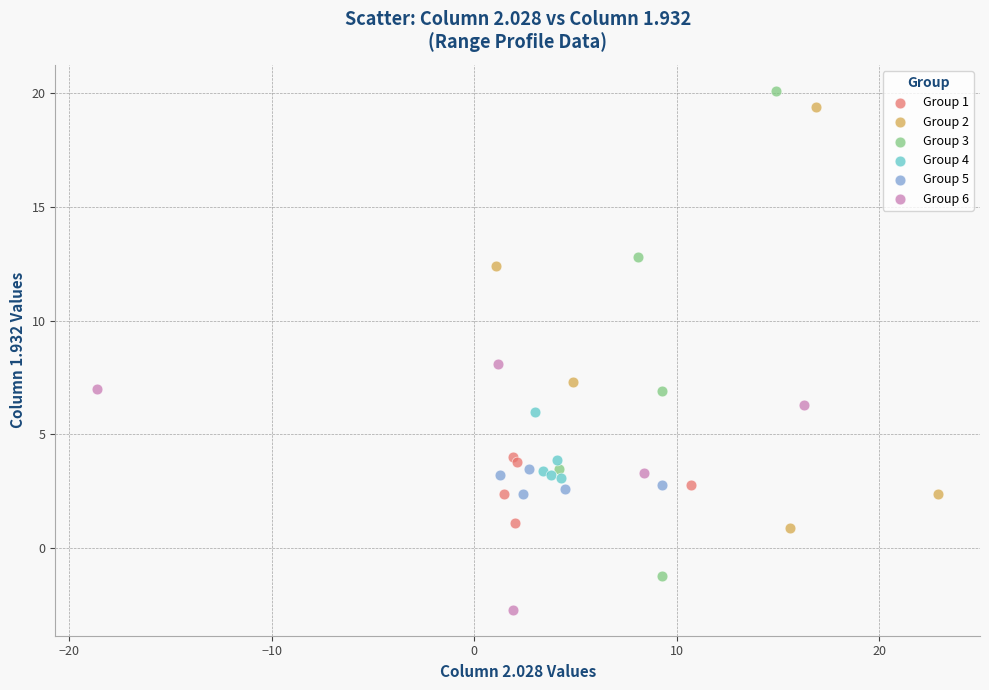

Which series contains the lowest Y value?

Group 6